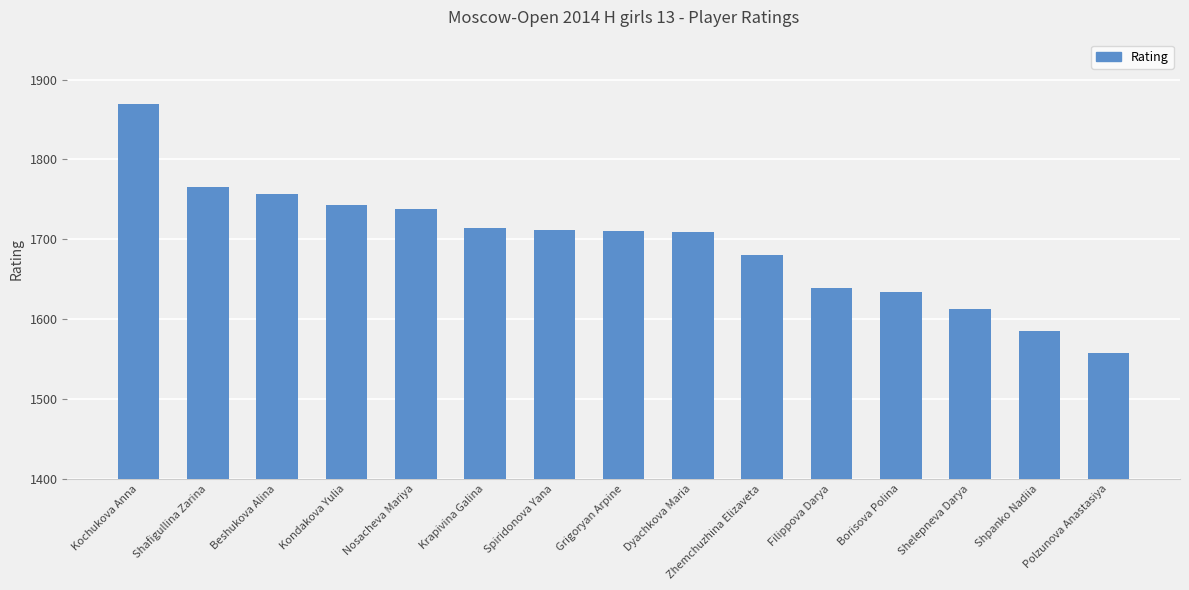

Which has a higher value, Grigoryan Arpine or Borisova Polina?

Grigoryan Arpine